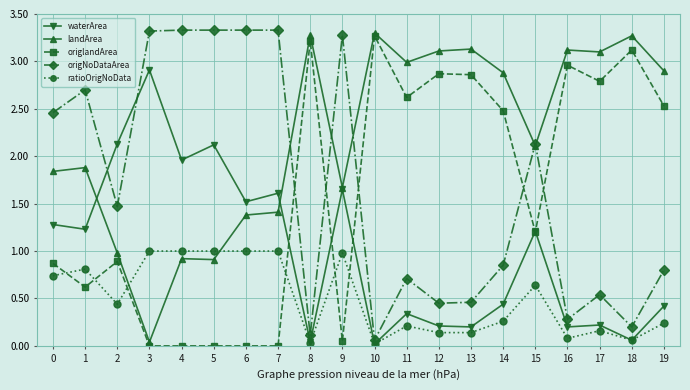

What is the difference between the highest and lowest values at 1?

2.1